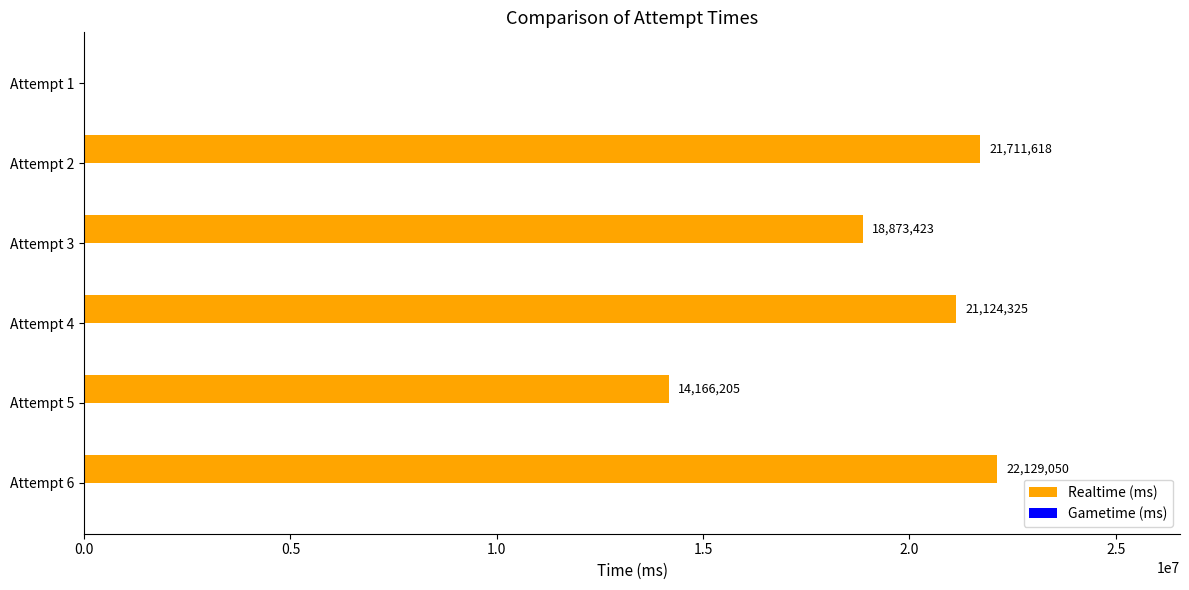

The chart shows a value of 21711618 at Attempt 2. True or false?

True